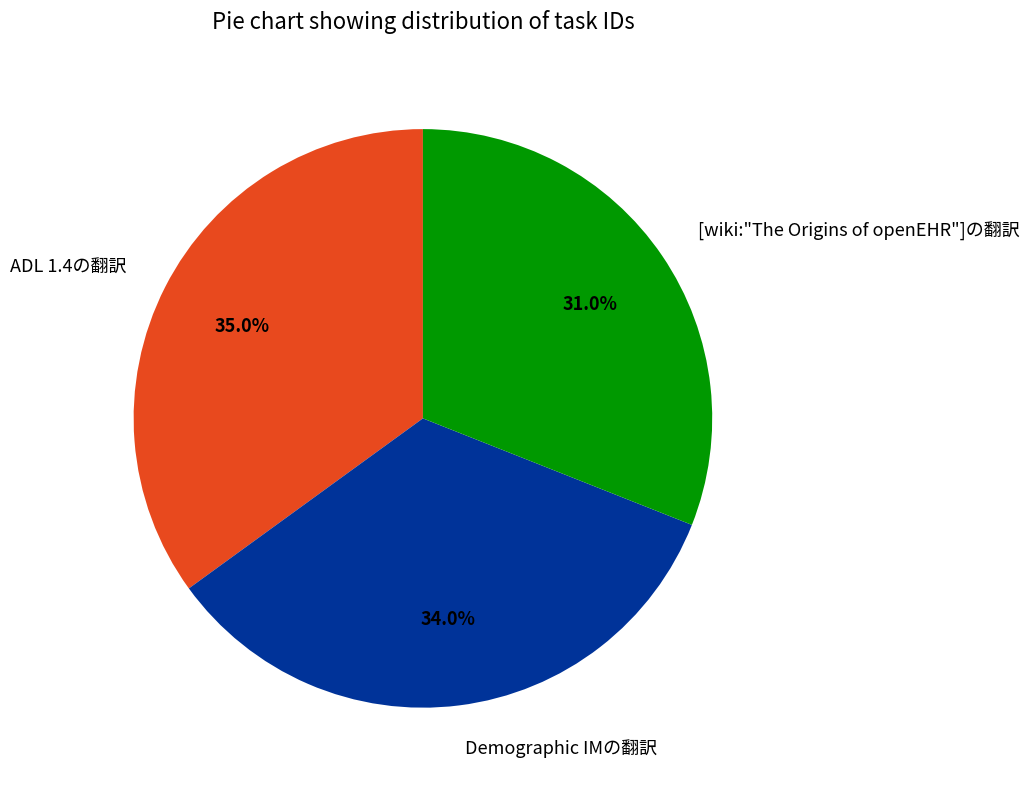

The Demographic IMの翻訳 slice represents 34% of the pie. True or false?

True